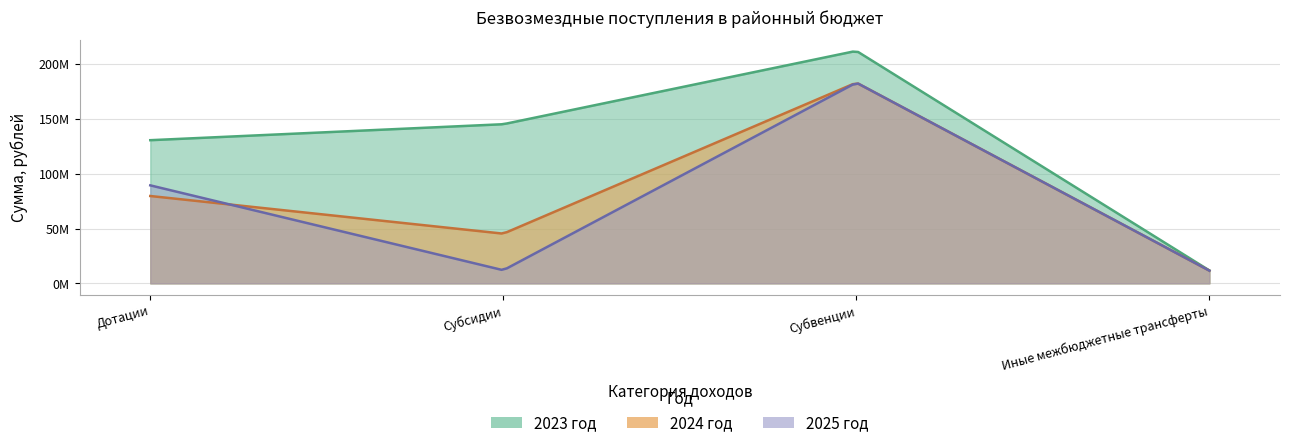

What is the label of the 2nd point from the left?

Субсидии